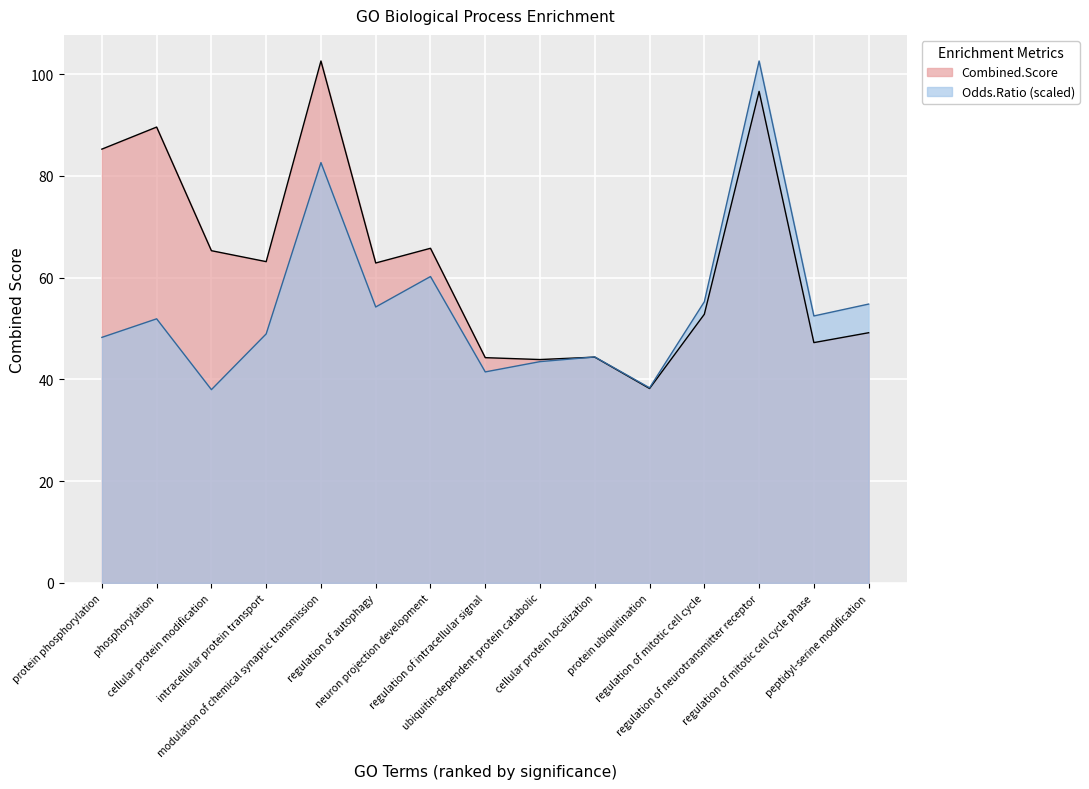

Which series ends up on top after the final intersection of Odds.Ratio and Combined.Score?

Odds.Ratio